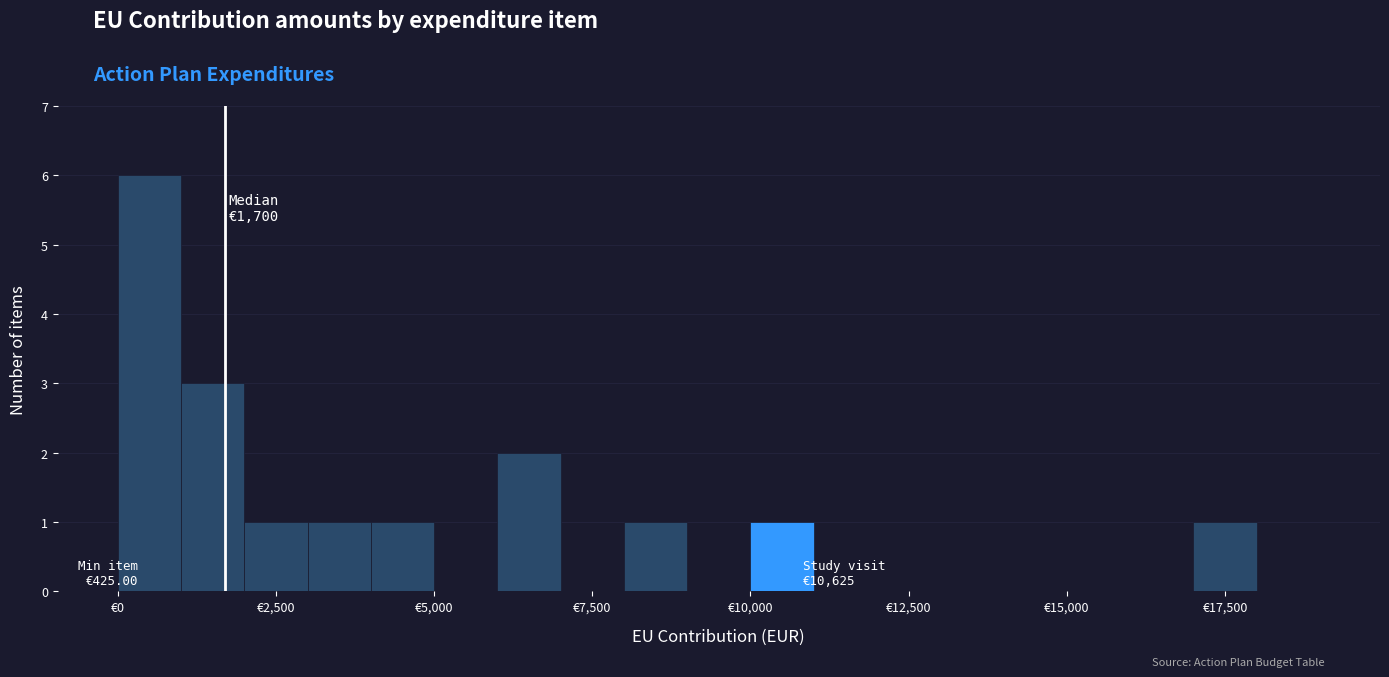

Read against the x-axis, roughly where is the centre of the tallest bar?

500